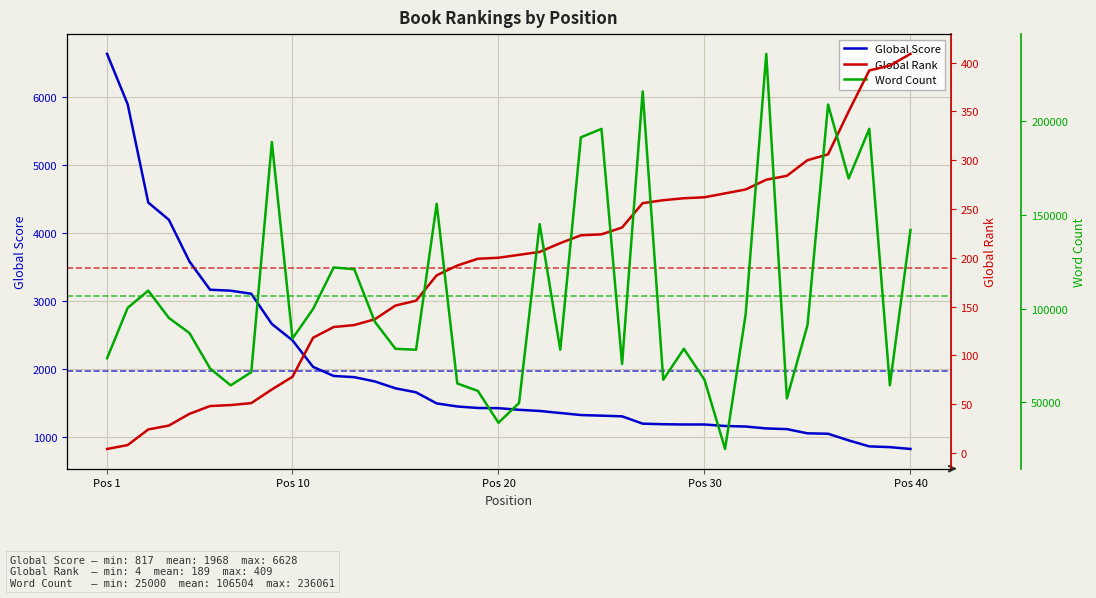

What is the lowest value of the Global Score series?

817